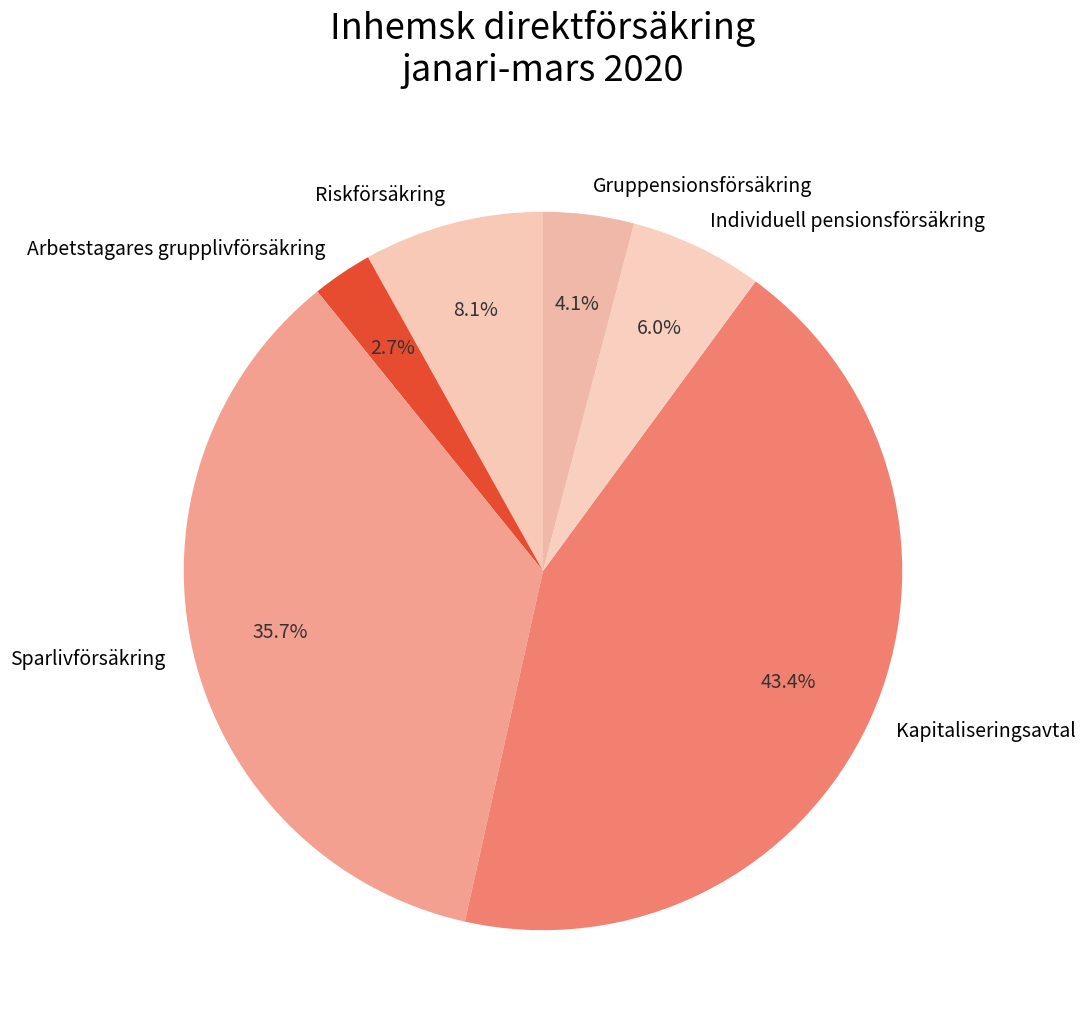

To the nearest percent, what is the difference between the largest and smallest slice percentages?

41%